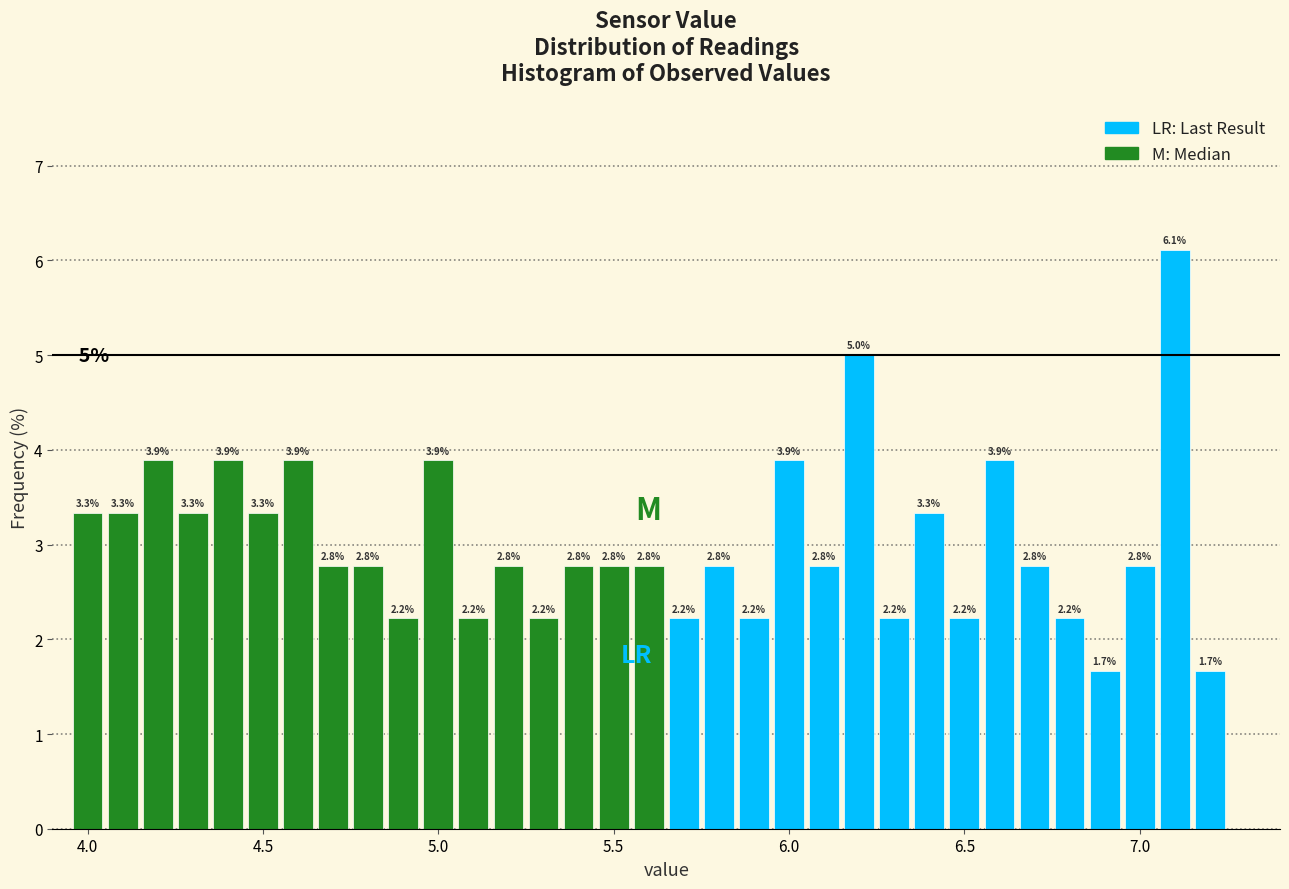

Read against the x-axis, roughly where is the centre of the tallest bar?

7.10